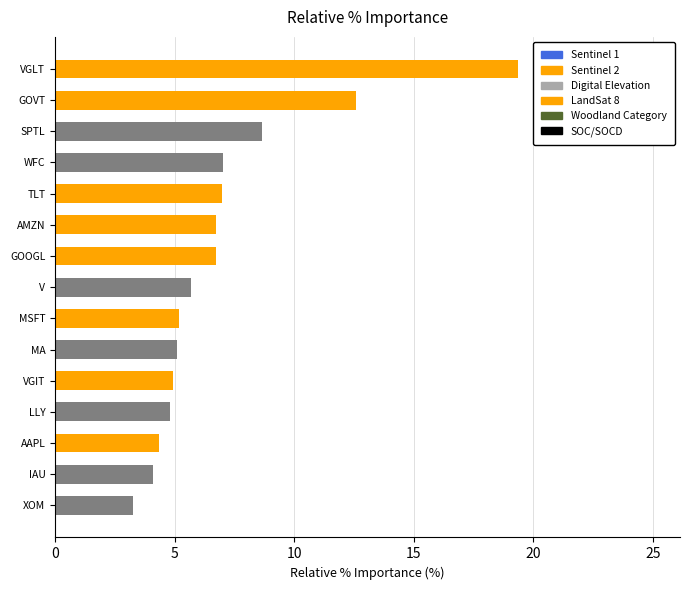

Where is the data nearest to the value 11?

GOVT